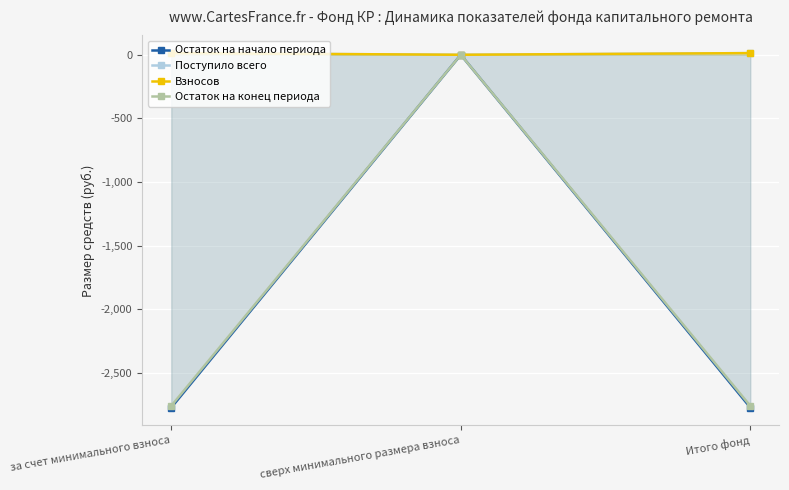

At which label does Остаток на начало периода first exceed -2773?

сверх минимального размера взноса